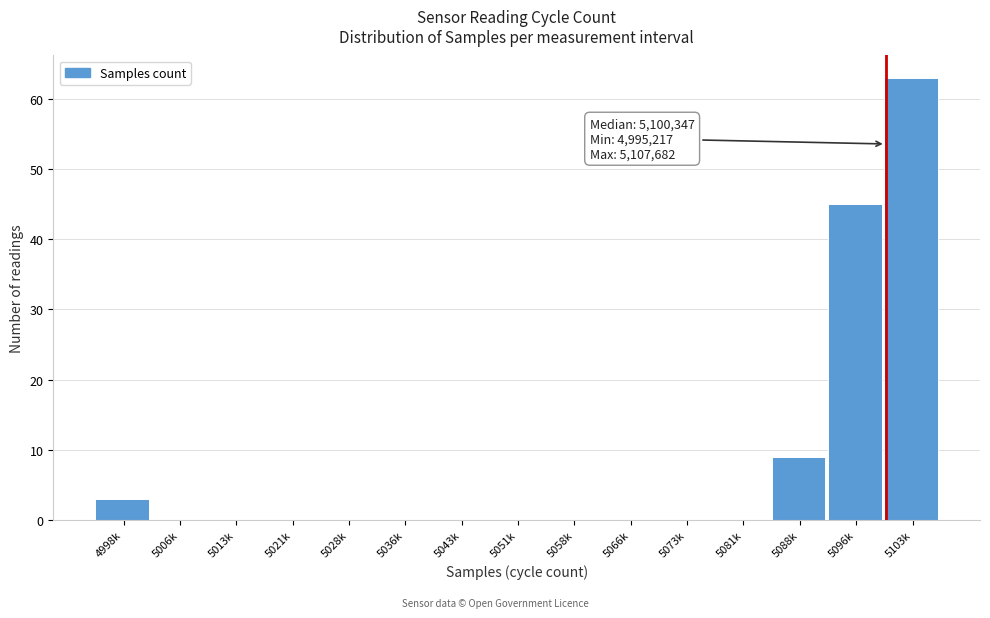

Reading left to right, extract all data points from this chart.

4998k=3	5006k=0	5013k=0	5021k=0	5028k=0	5036k=0	5043k=0	5051k=0	5058k=0	5066k=0	5073k=0	5081k=0	5088k=9	5096k=45	5103k=63